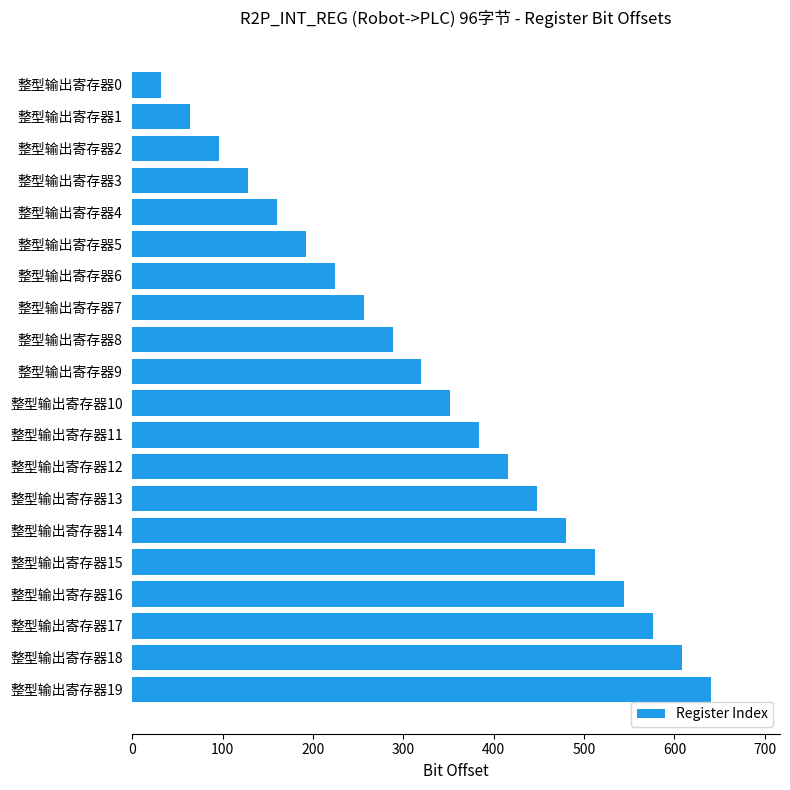

What is the sum of all values?

6720